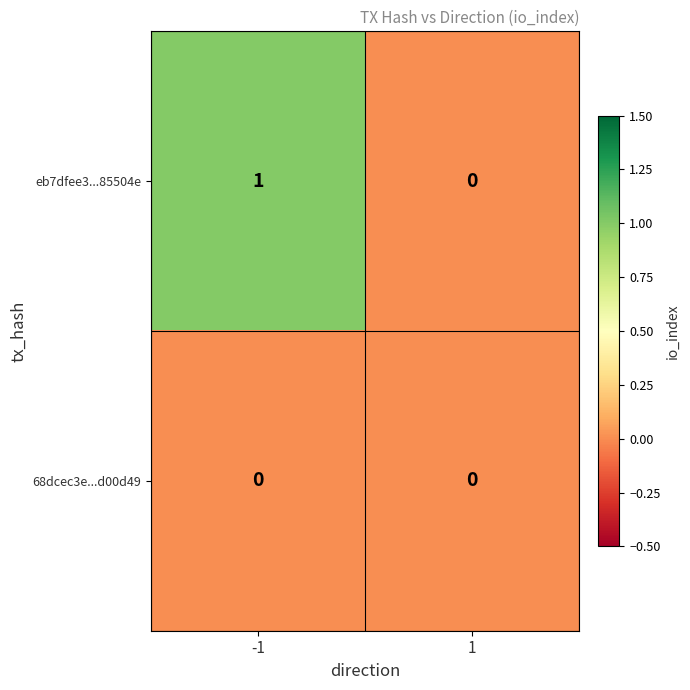

List the series in order of their peak value, highest first.

eb7dfee3...85504e, 68dcec3e...d00d49